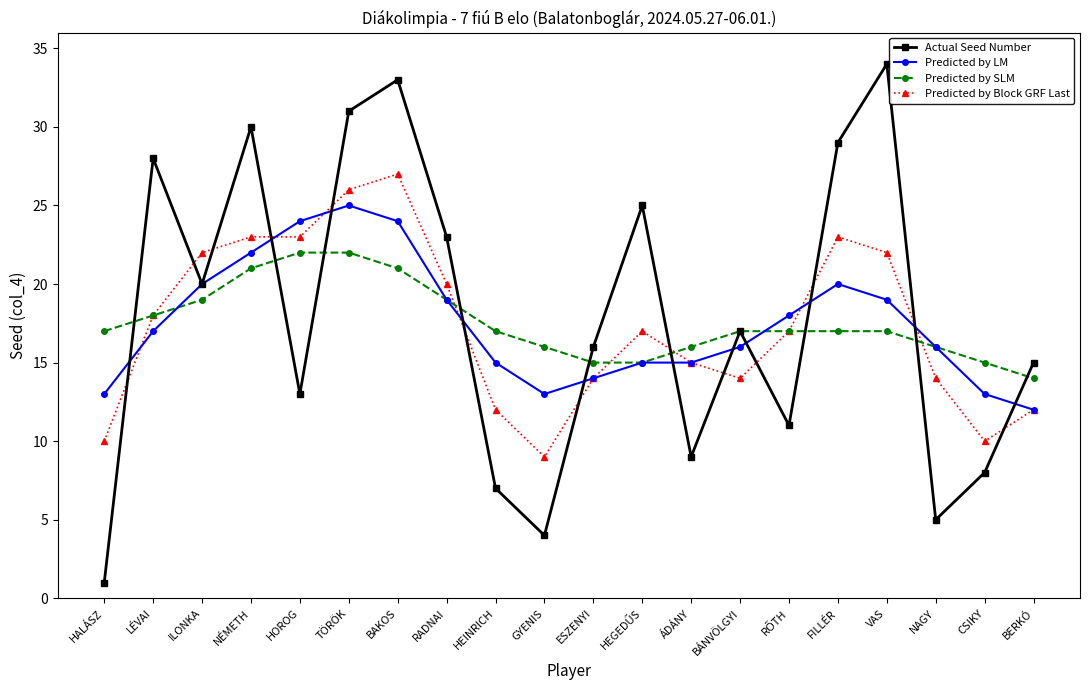

What is the difference between the highest and lowest values at HOROG?

11